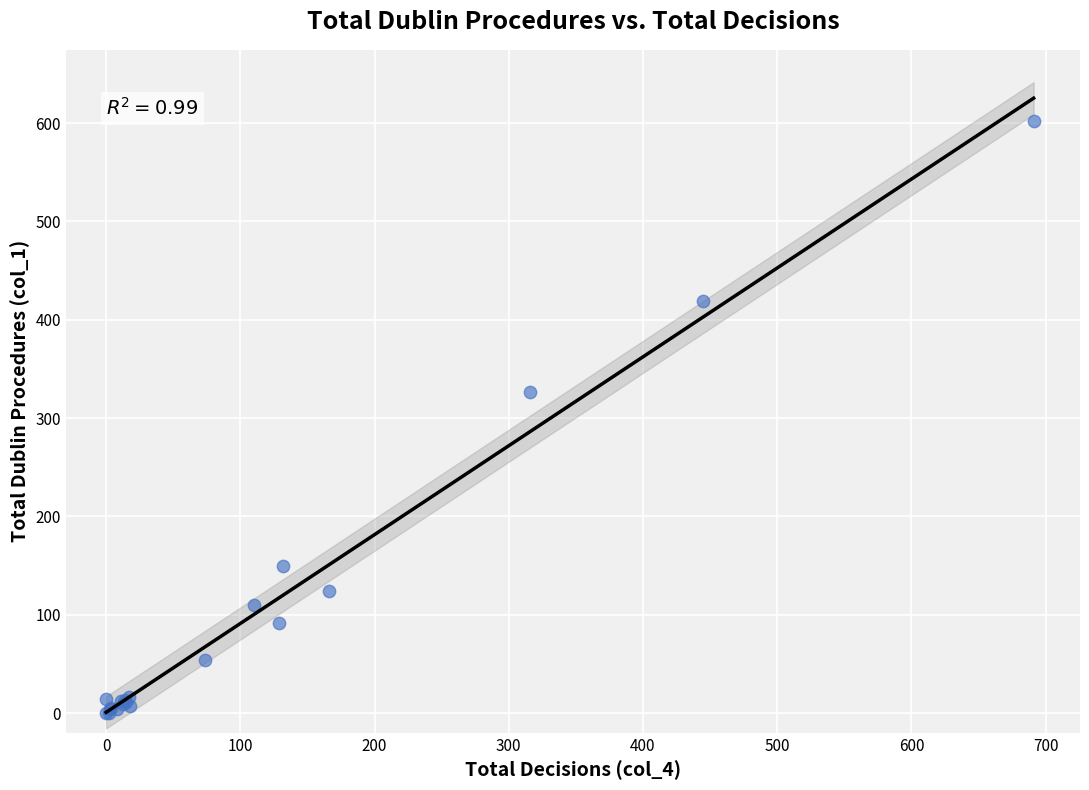

What Y value in the scatter plot is closest to 301?

327